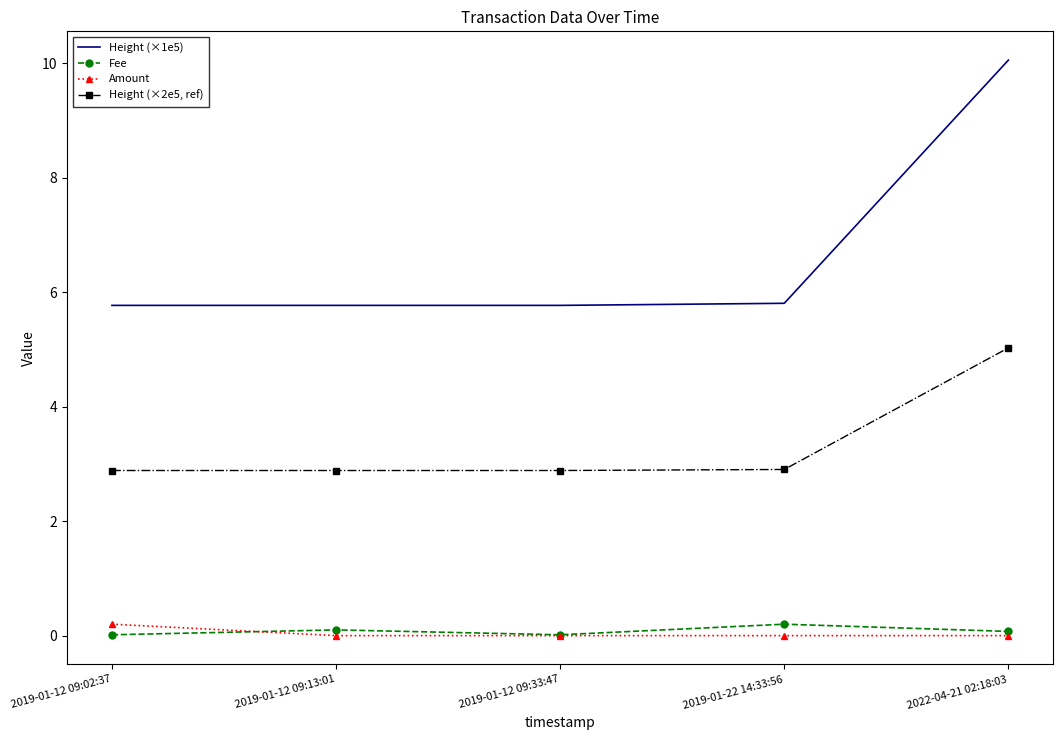

True or false: Amount and Height (×1e5) intersect in this chart.

False